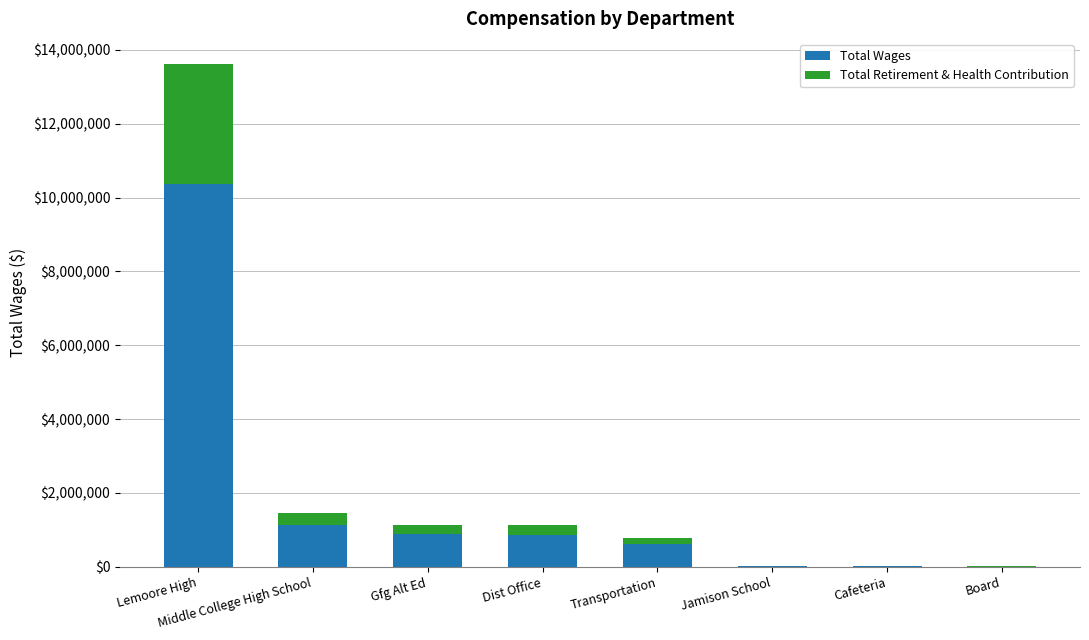

What is the highest value of the Total Wages series?

10380691